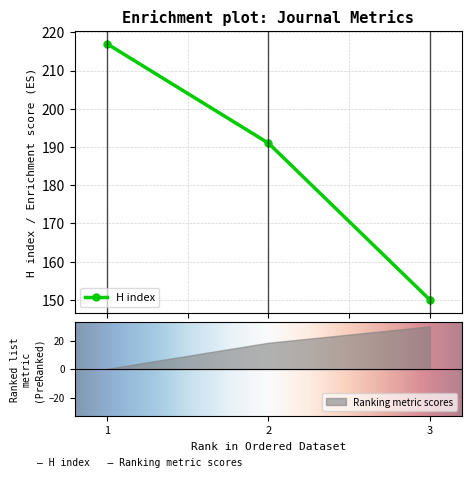

What is the value of the H index point at the 1st from the left?

217